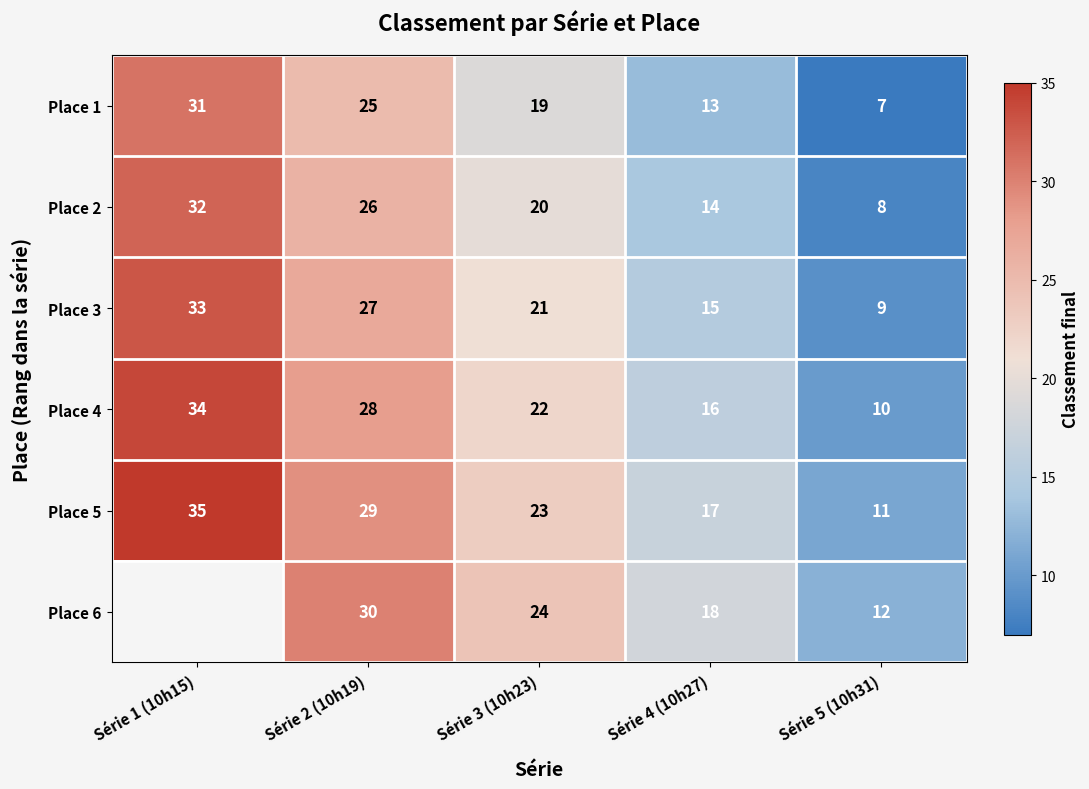

Which label corresponds to the smallest value in the chart?

Série 5 (10h31)